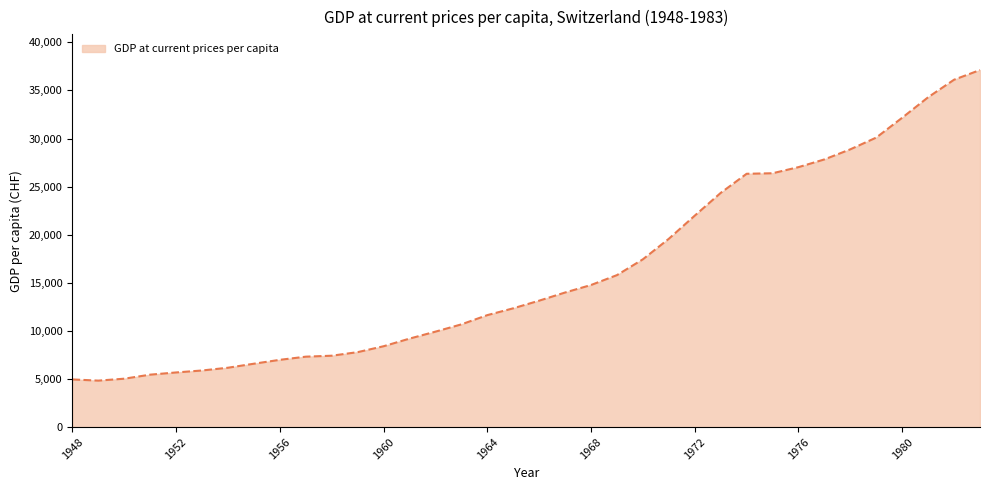

What is the minimum value shown in the chart?

4828.1